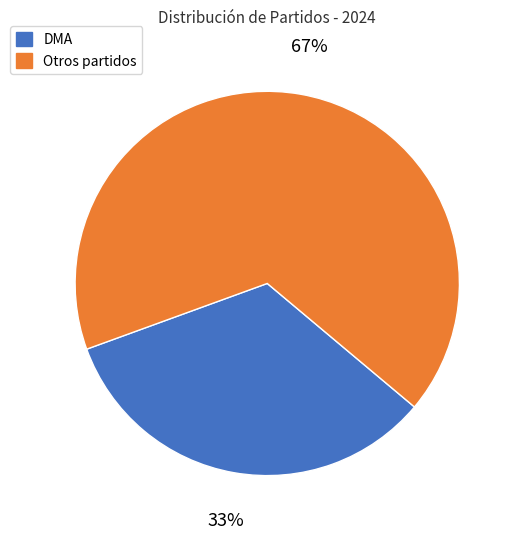

Which slice is the largest?

Otros partidos